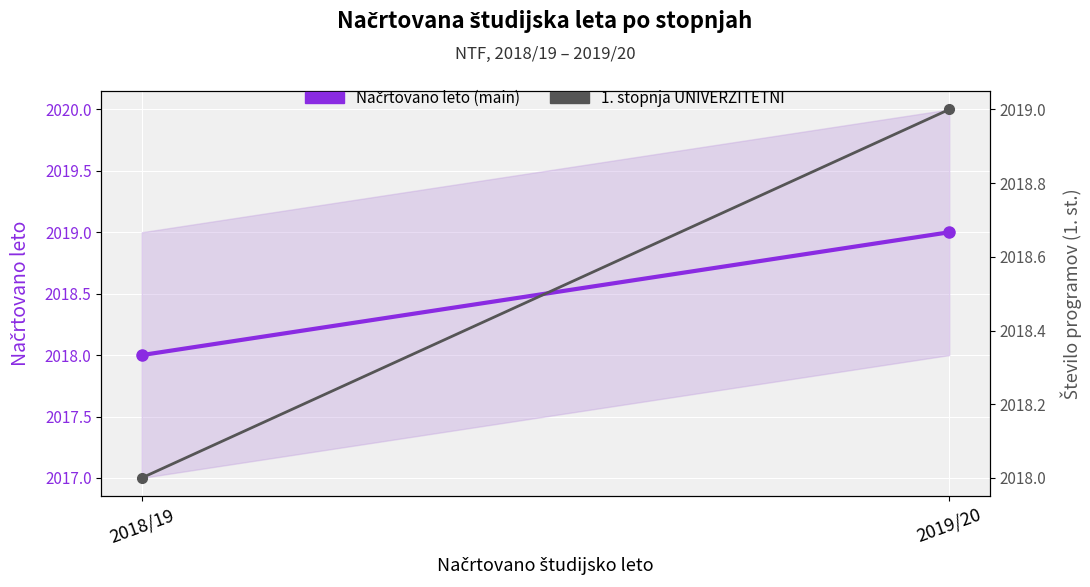

How many Načrtovano leto (main) values are between 2018 and 2019?

2